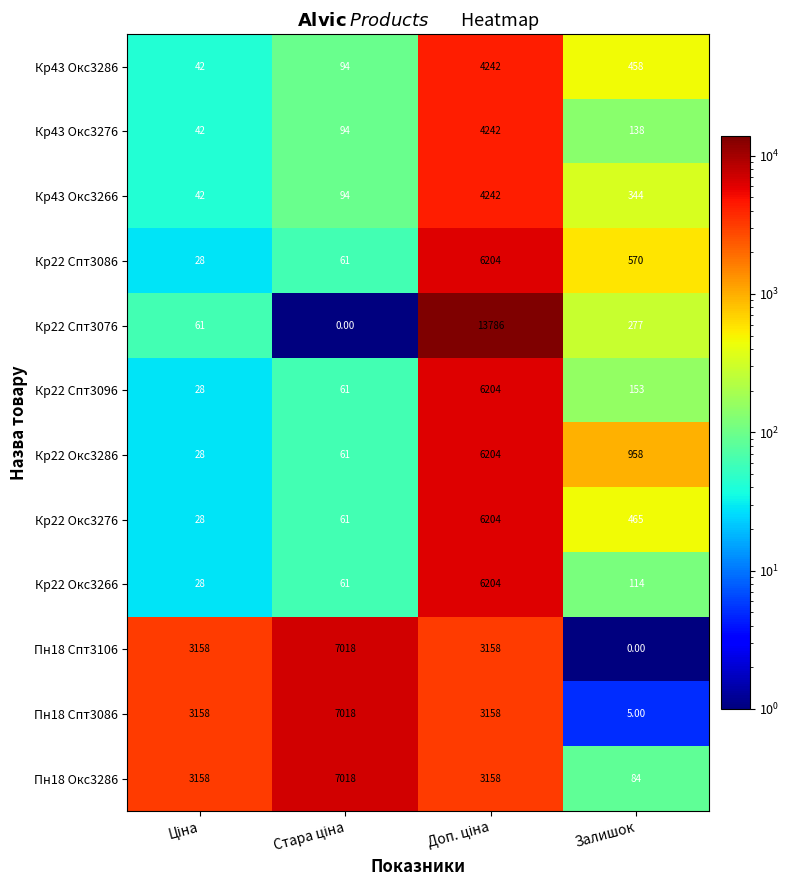

Which series has the widest spread of values?

Кр22 Спт3076